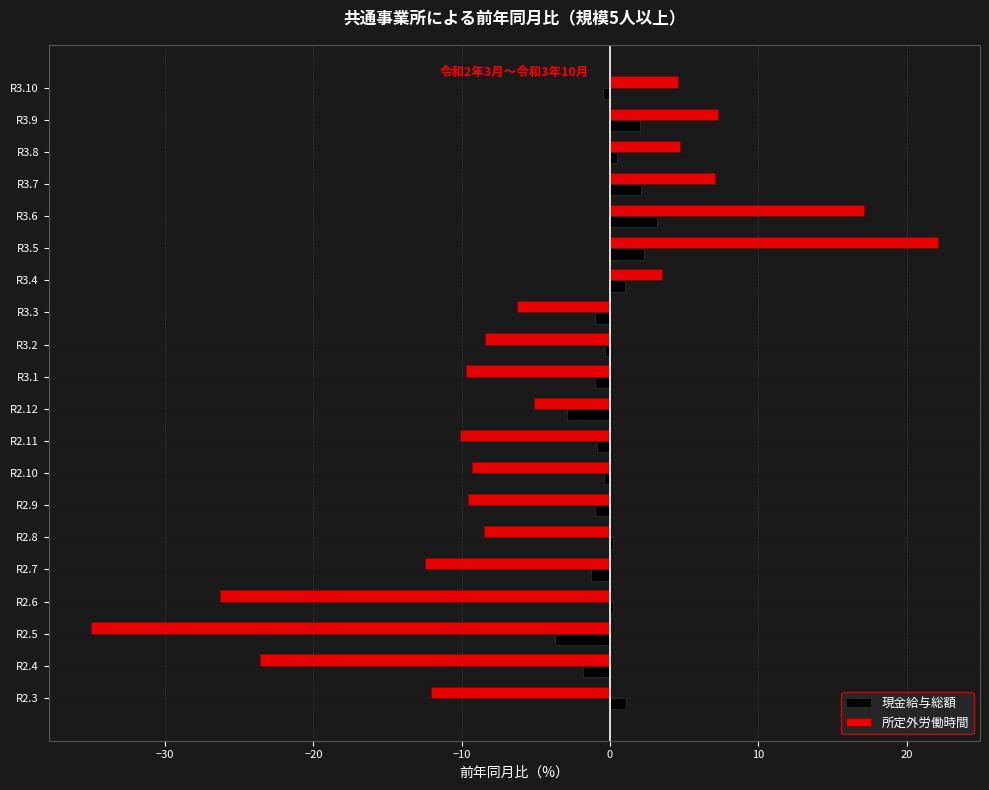

List the series in order of their peak value, highest first.

所定外労働時間, 現金給与総額